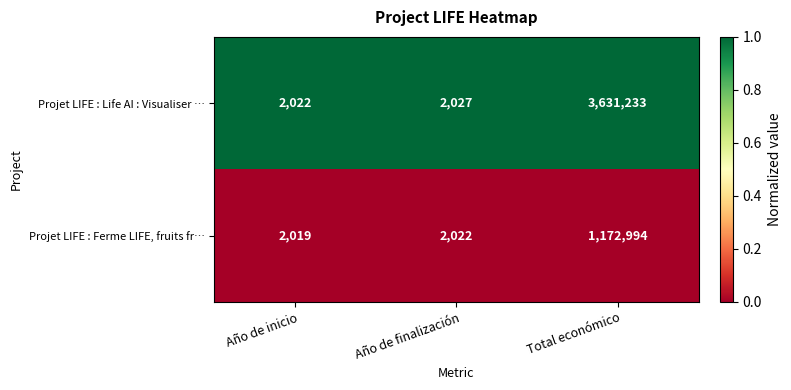

List the series in order of their peak value, highest first.

Projet LIFE : Life AI : Visualiser …, Projet LIFE : Ferme LIFE, fruits fr…